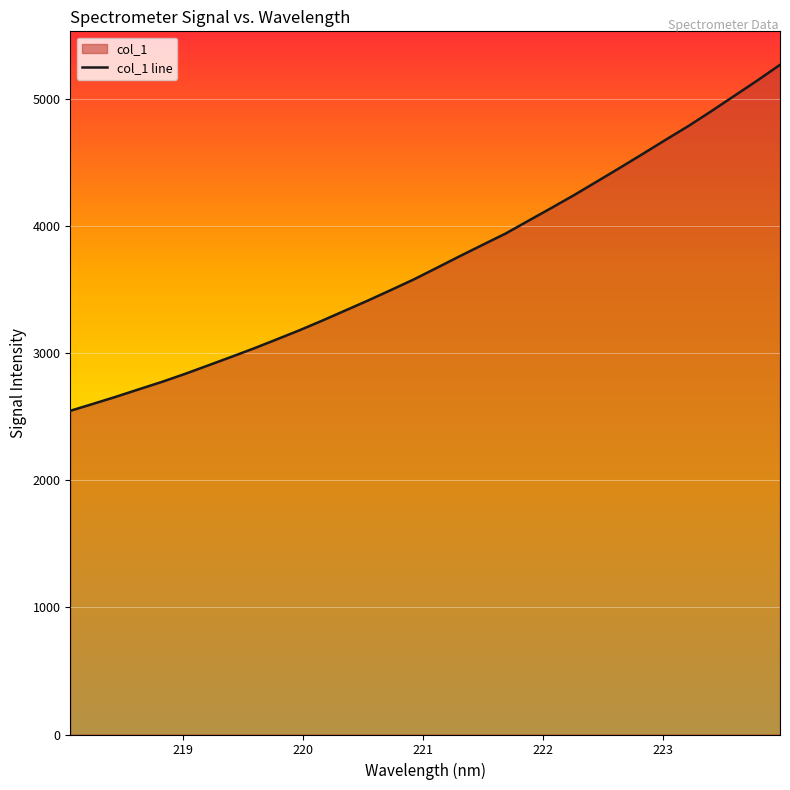

What is the maximum value shown in the chart?

5268.2